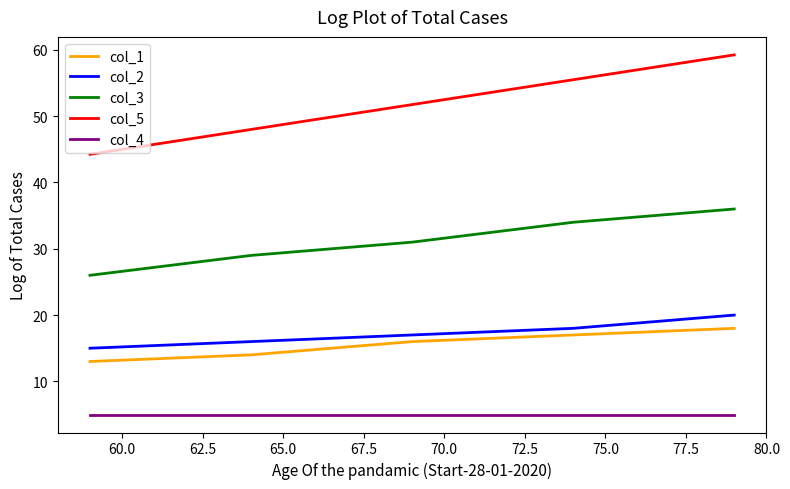

What is the difference between the maximum and second lowest values in the col_2 series?

4.0